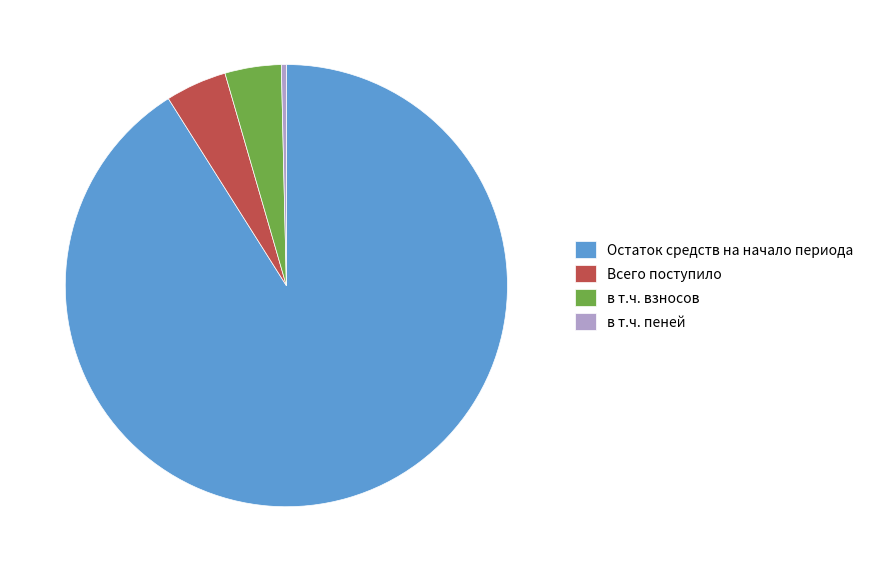

Do Остаток средств на начало периода and Всего поступило together represent more than half of the pie?

Yes